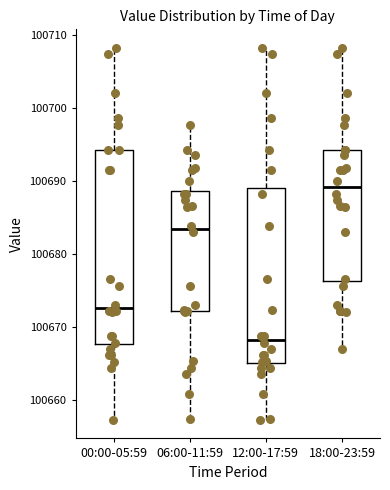

Reading left to right, read every box against the y-axis: the position of its median line, the range the box covers, and the ends of its whiskers. The values are not printed on the chart, so give them approximately, as read against the axis.

00:00-05:59: median 100673, box 100668 to 100694, whiskers 100657 to 100708
06:00-11:59: median 100683, box 100672 to 100689, whiskers 100657 to 100698
12:00-17:59: median 100668, box 100665 to 100689, whiskers 100657 to 100708
18:00-23:59: median 100689, box 100676 to 100694, whiskers 100667 to 100708